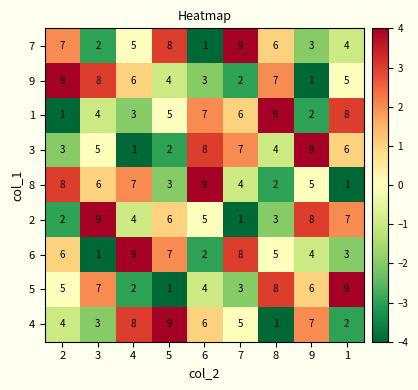

What is the difference between the maximum and minimum values in the 3 series?

8